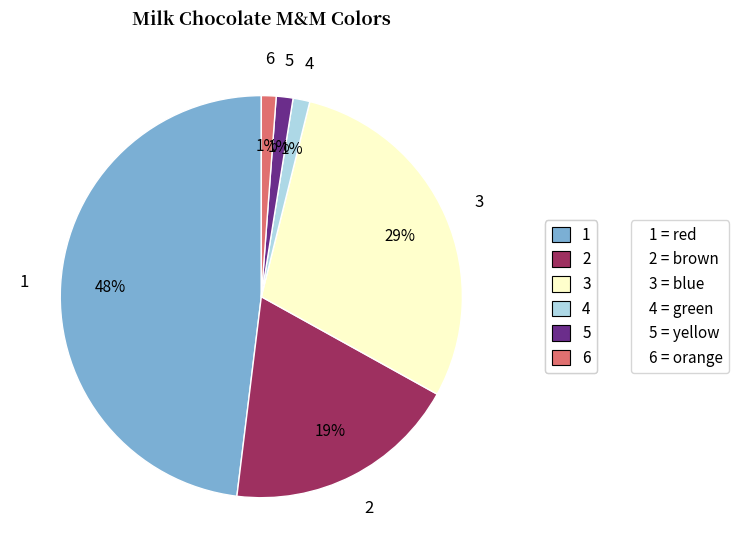

Is it true that 1 is 48% of the pie?

True